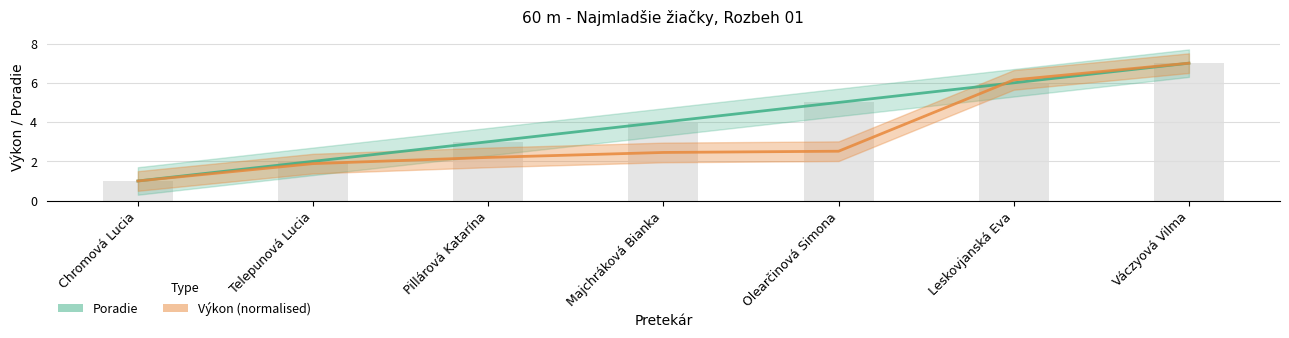

What is the difference between the second highest and minimum values in the Výkon (normalised) series?

5.1